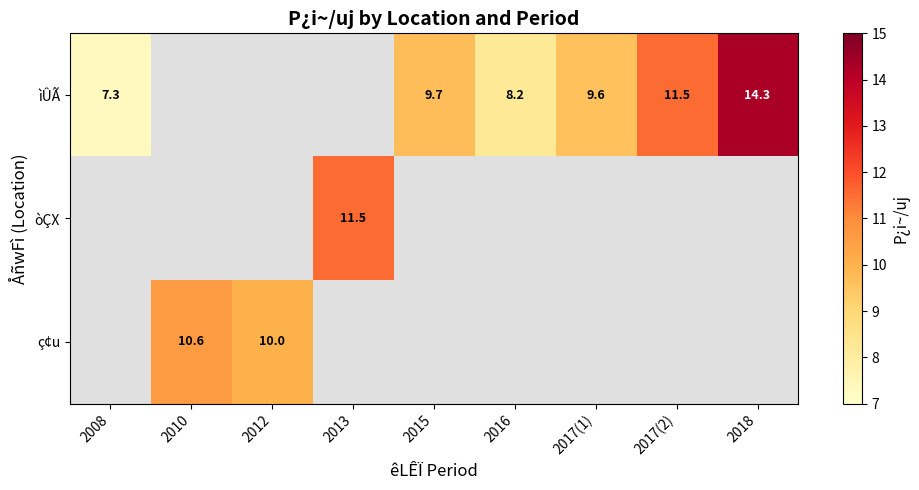

The value of ìÛÃ at 2008 is 3.3. True or false?

False